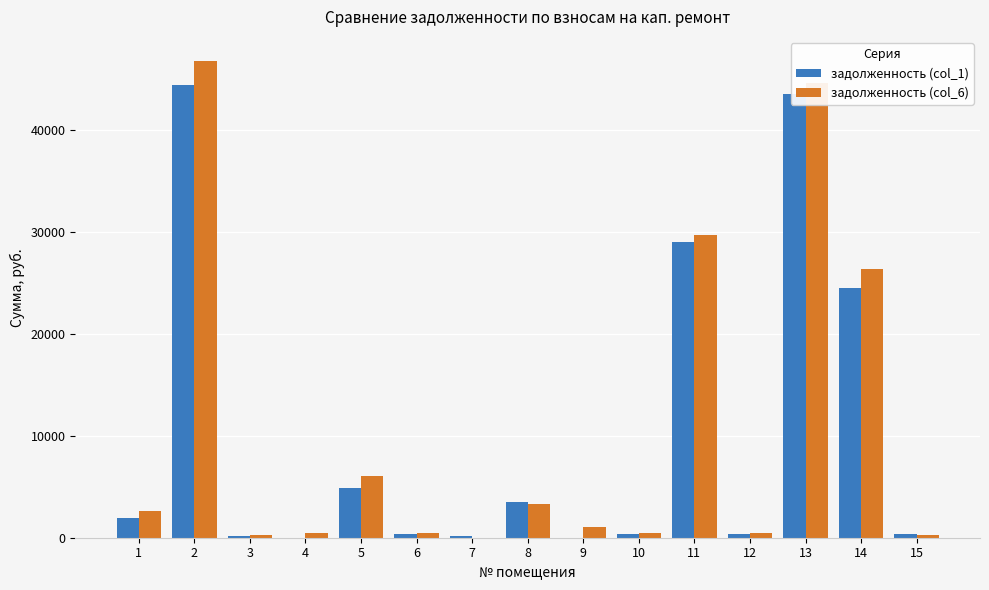

Where does the задолженность (col_1) series first go above 402?

1